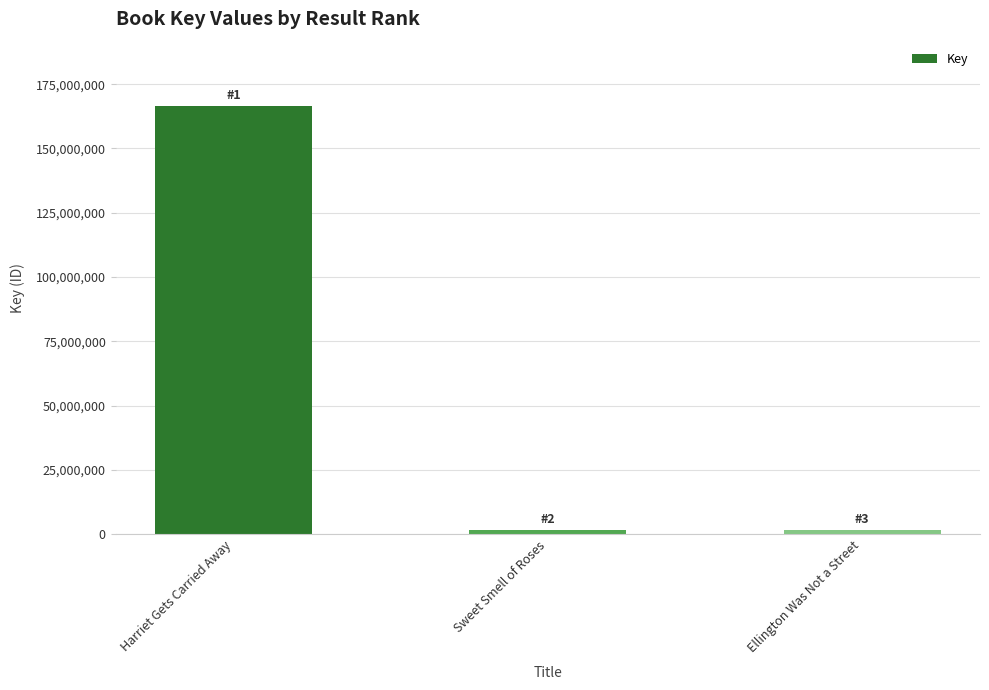

What is the label of the 1st bar from the right?

Ellington Was Not a Street